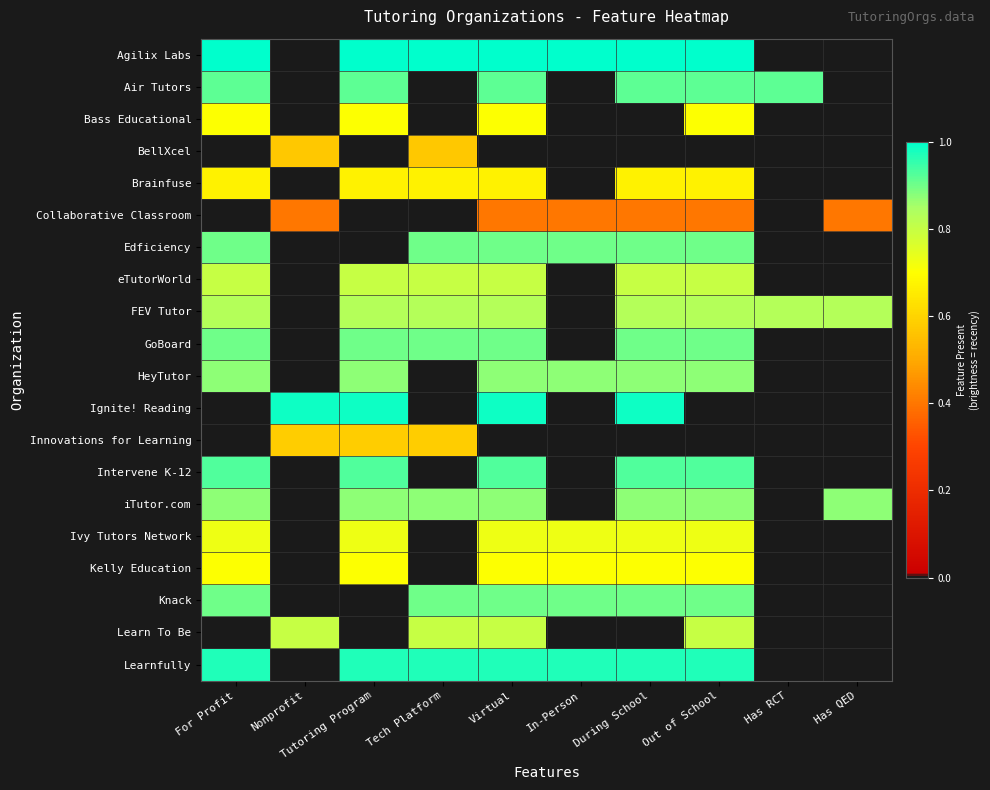

At how many categories does at least one series exceed 0?

10